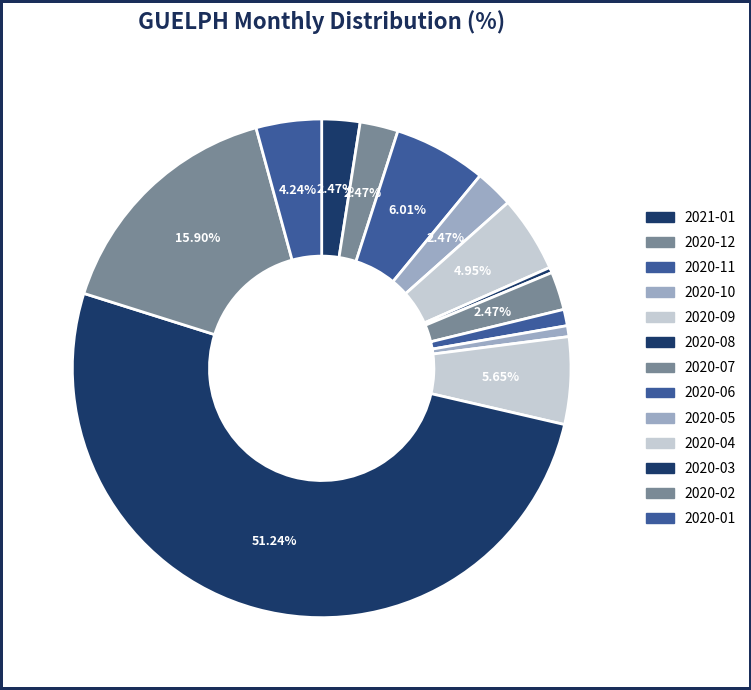

How many slices are in this pie chart?

13